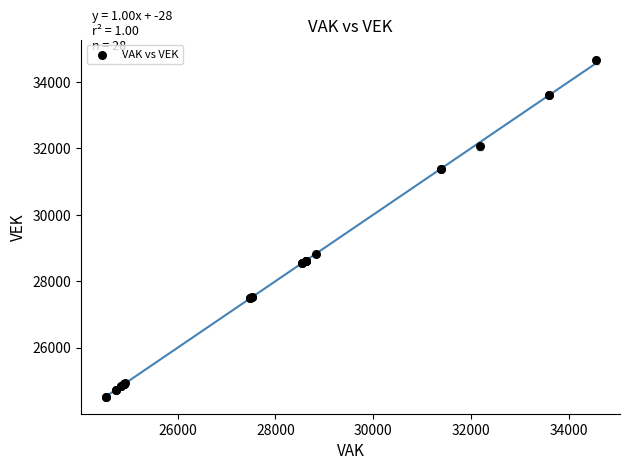

What Y value in the scatter plot is closest to 29590?

28830